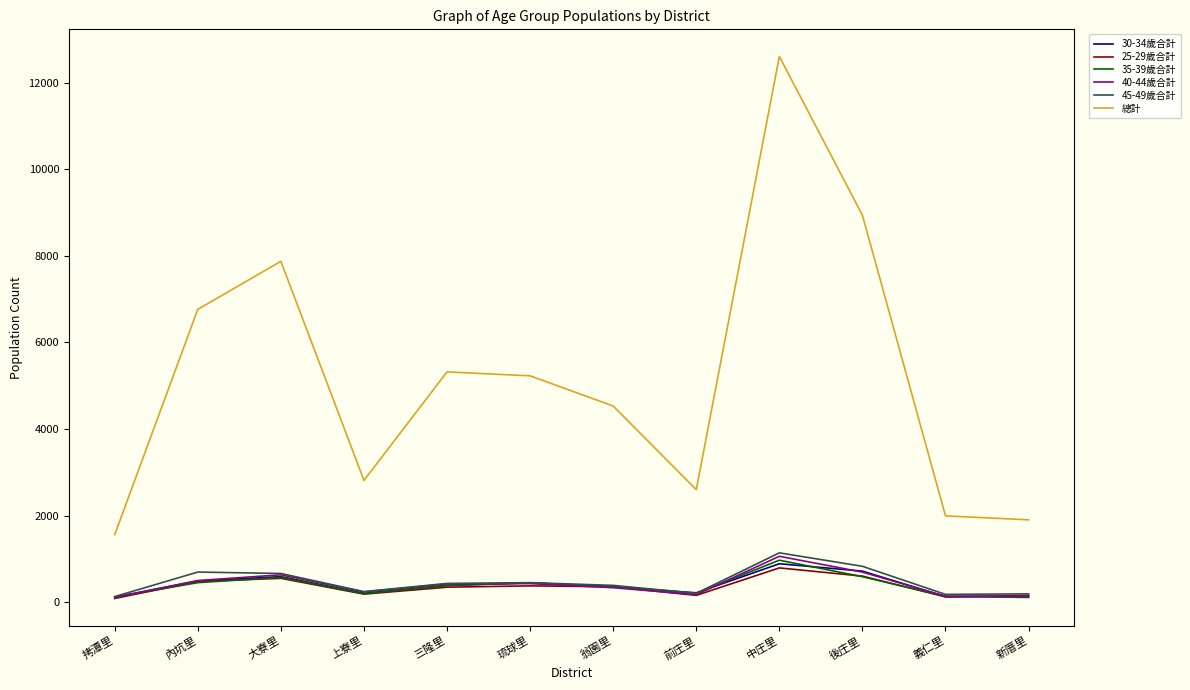

At how many categories does at least one series exceed 6169?

4